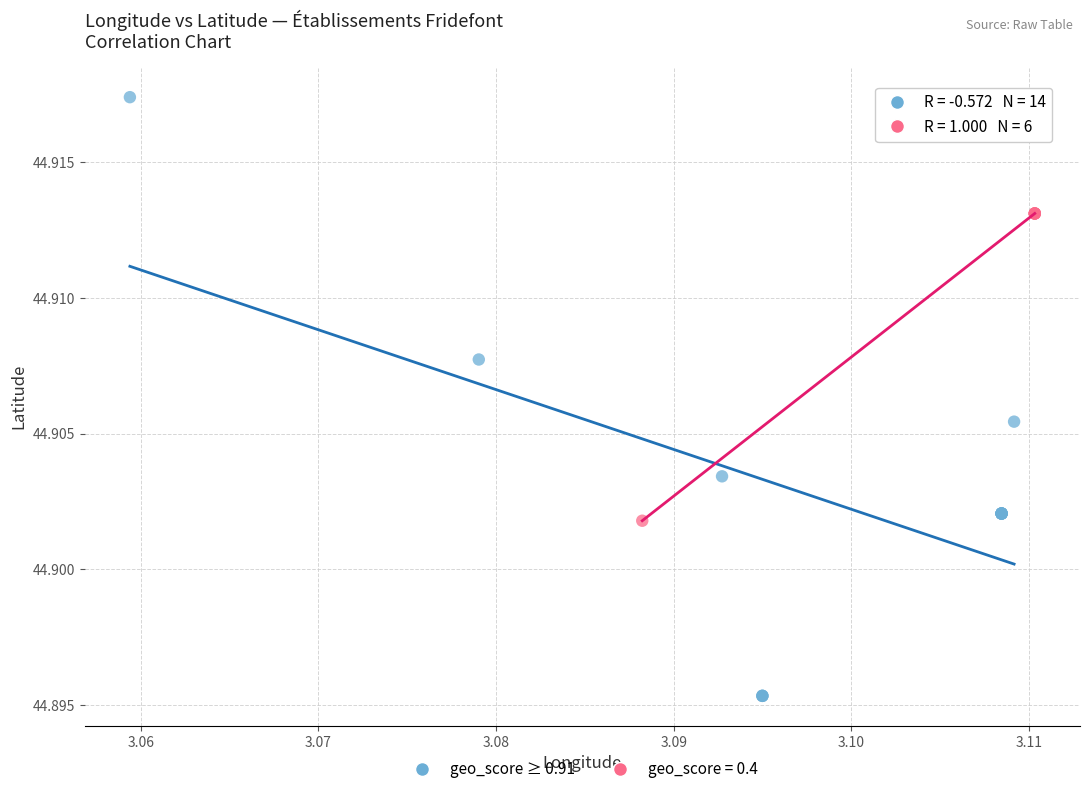

Which series has the largest Y range (max minus min)?

geo_score ≥ 0.91